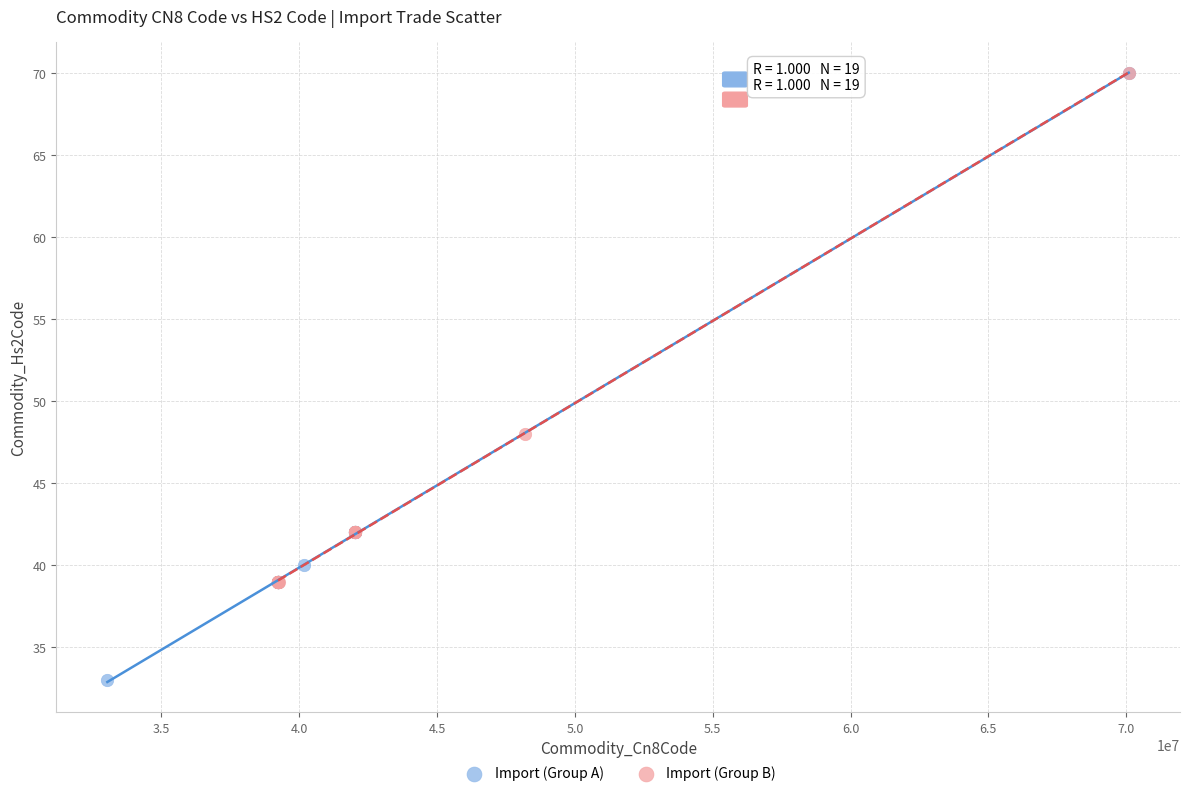

Which series has the largest Y range (max minus min)?

Import (Group A)